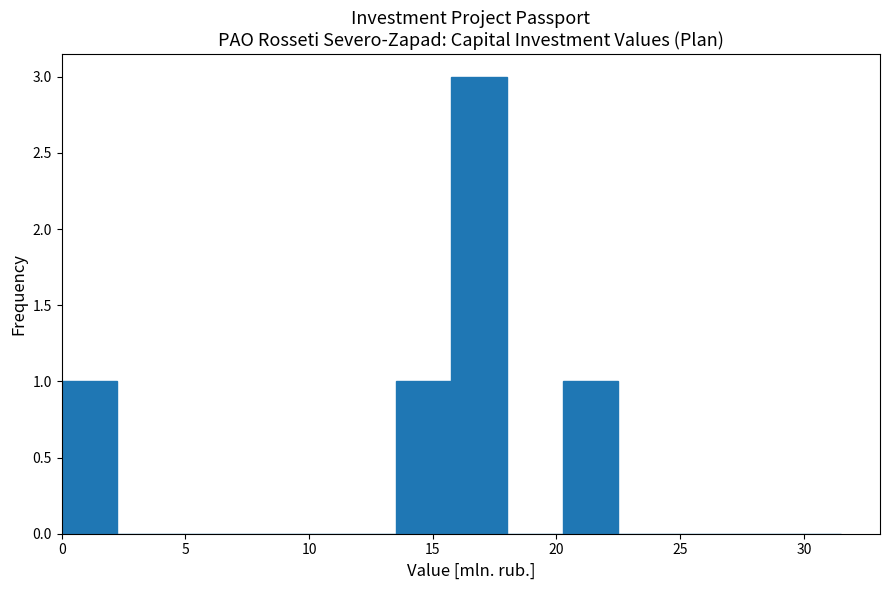

Which range on the x-axis has the tallest bar?

15.75 to 18.00